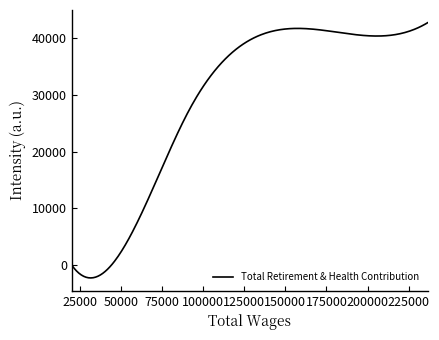

What is the maximum value shown in the chart?

42656.0